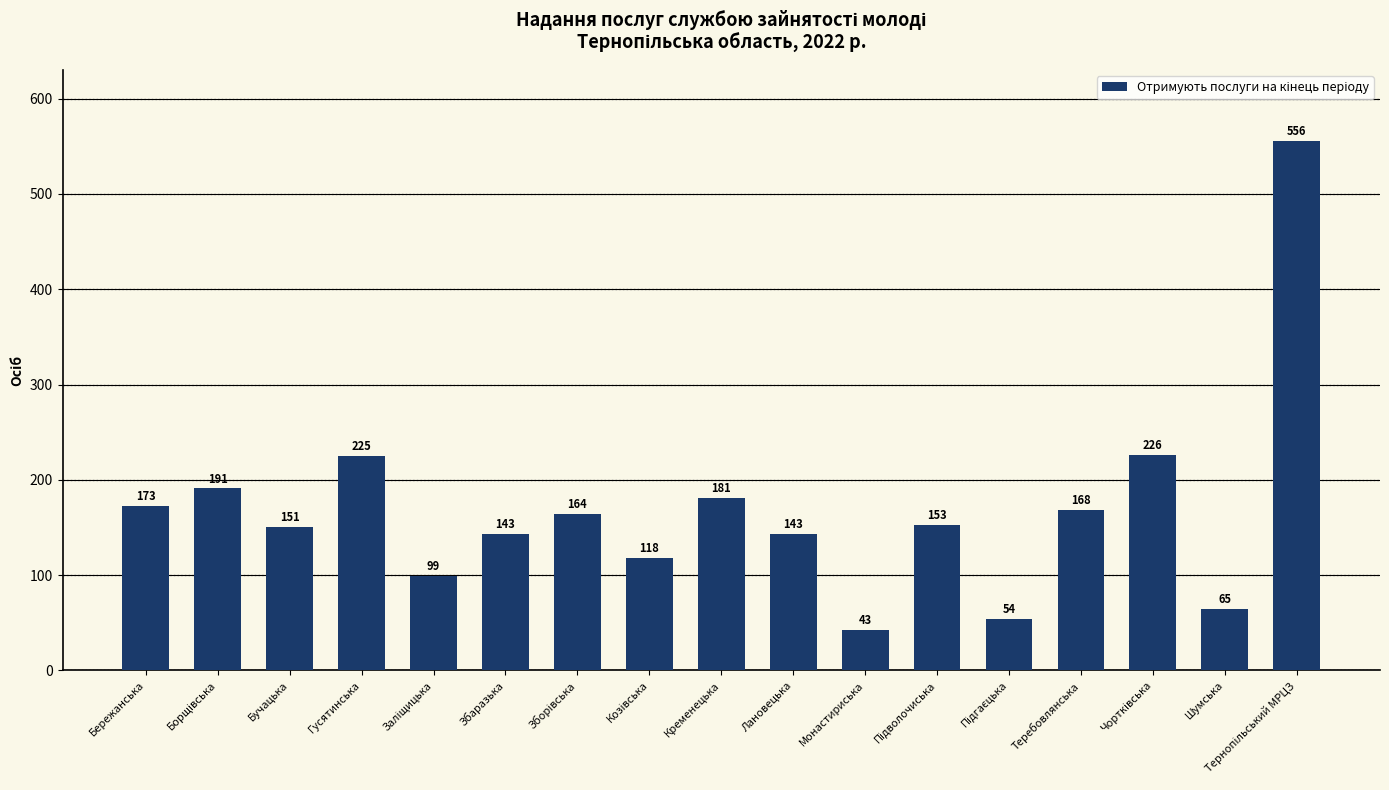

How many series are shown in this chart?

1